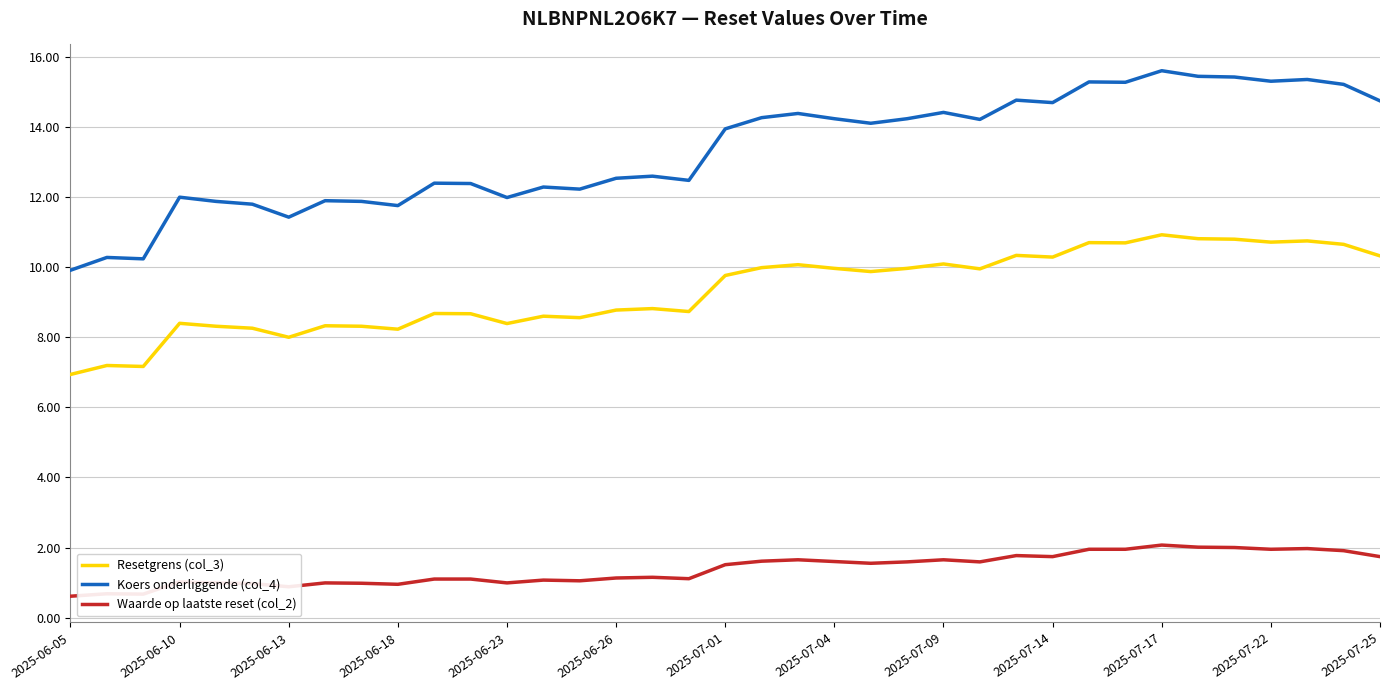

How many lines are shown in the chart?

3